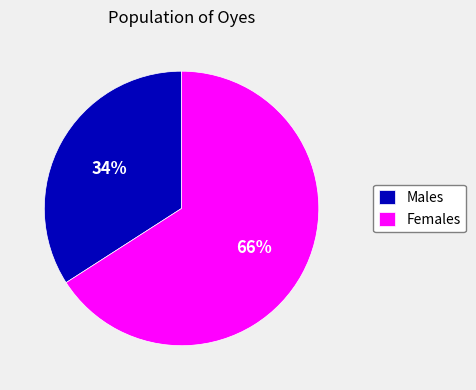

How many segments does this pie chart have?

2